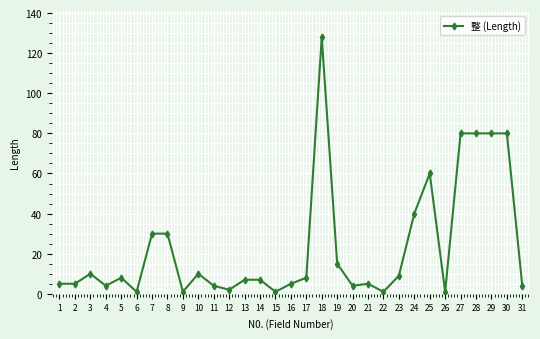

What is the sum of all values?

725